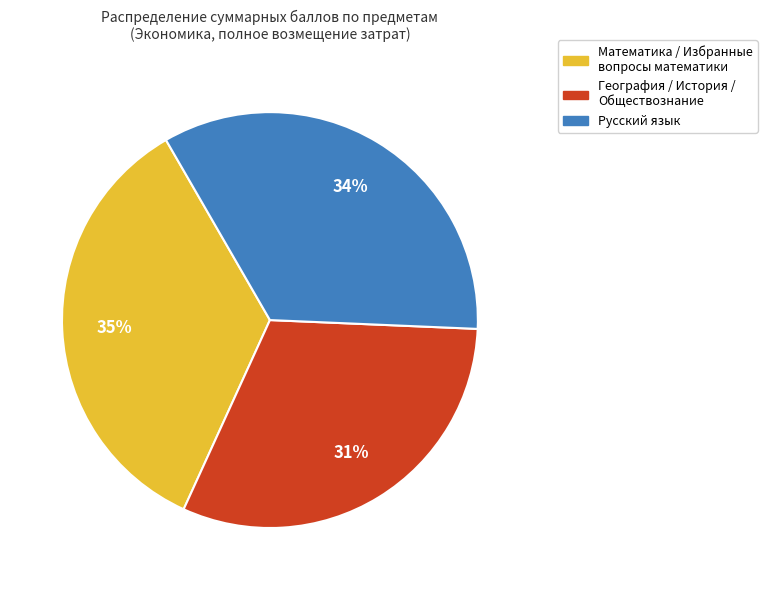

How many slices are in this pie chart?

3